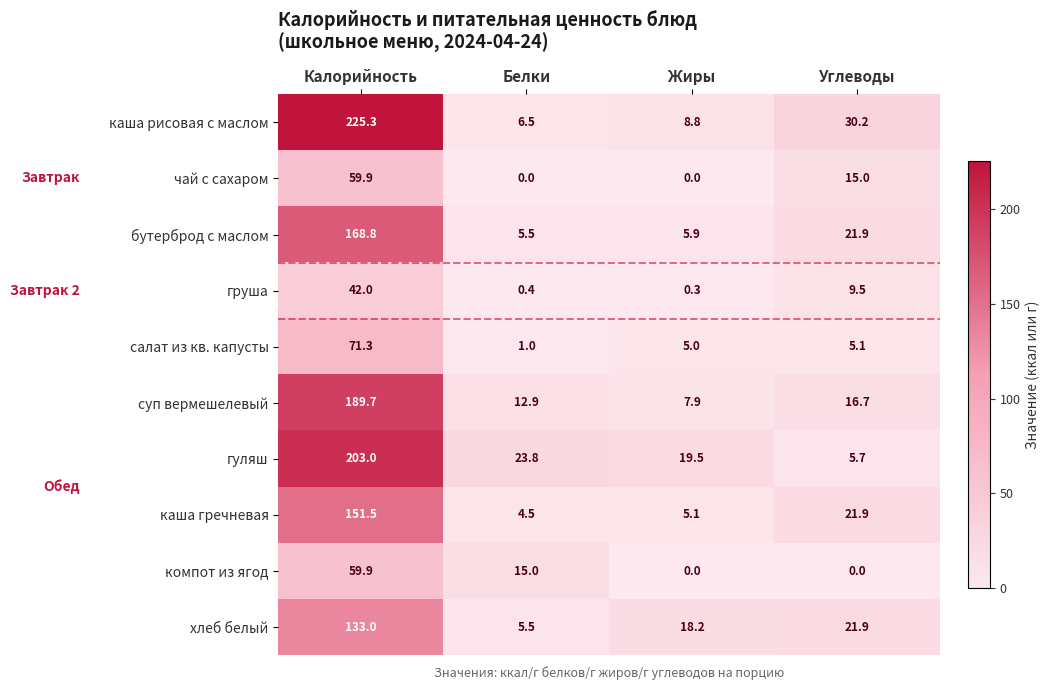

What is the difference between the maximum and minimum values in the бутерброд с маслом series?

163.3